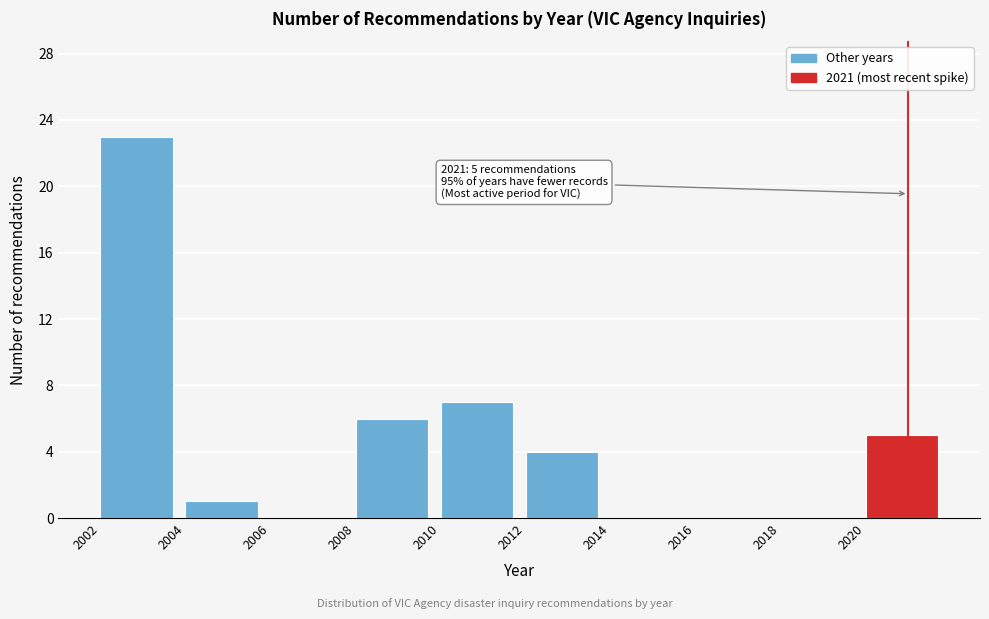

Which range on the x-axis has the tallest bar?

2002 to 2004